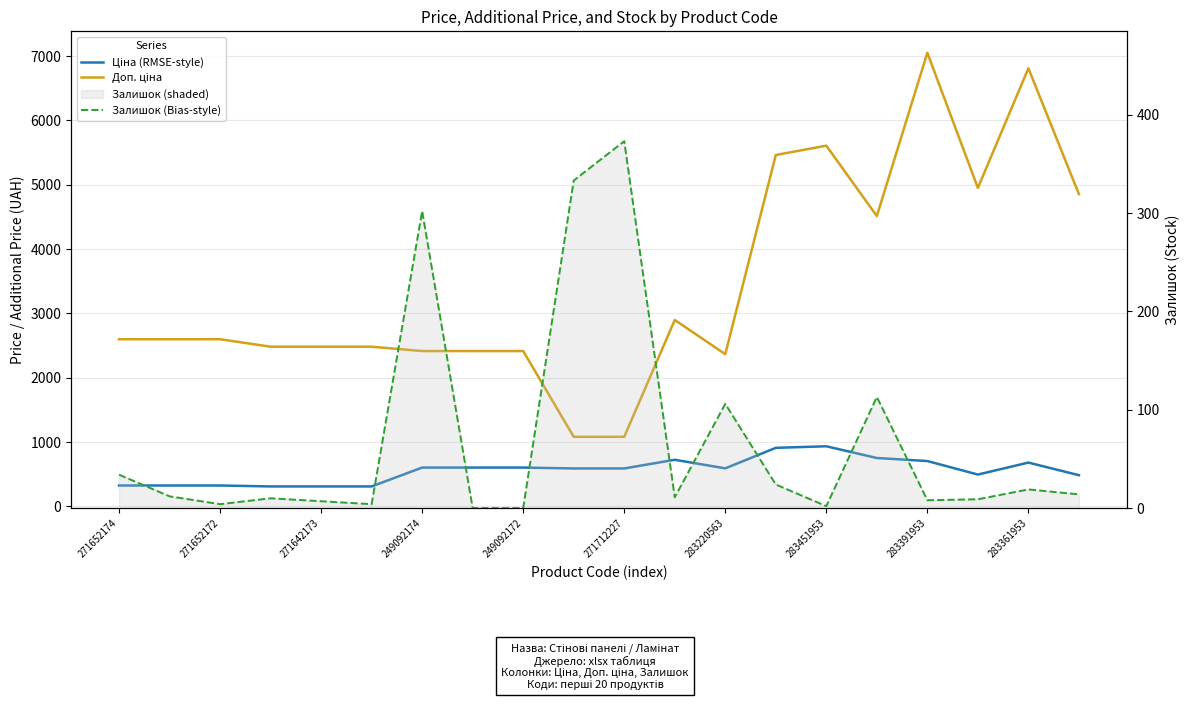

What is the difference between the Залишок (Bias-style) values at 271712227 and 271642173?

366.0